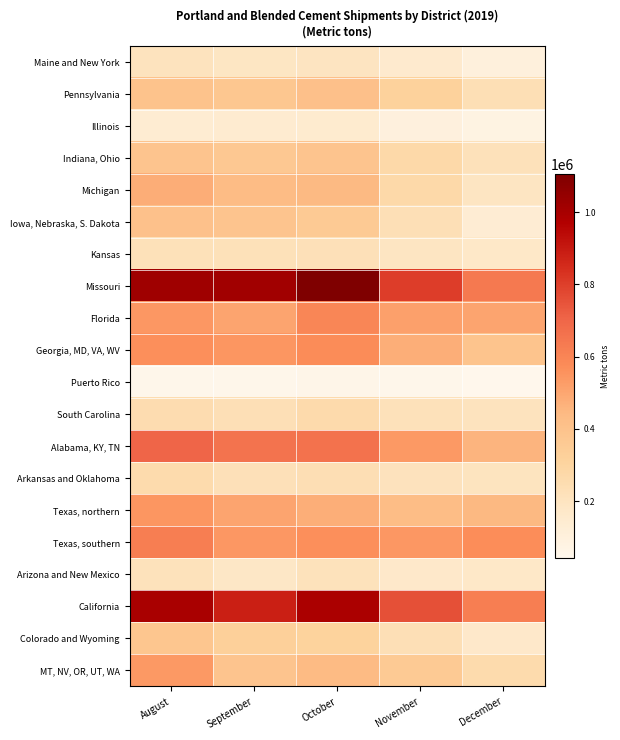

Which series has the largest range (max minus min)?

Missouri